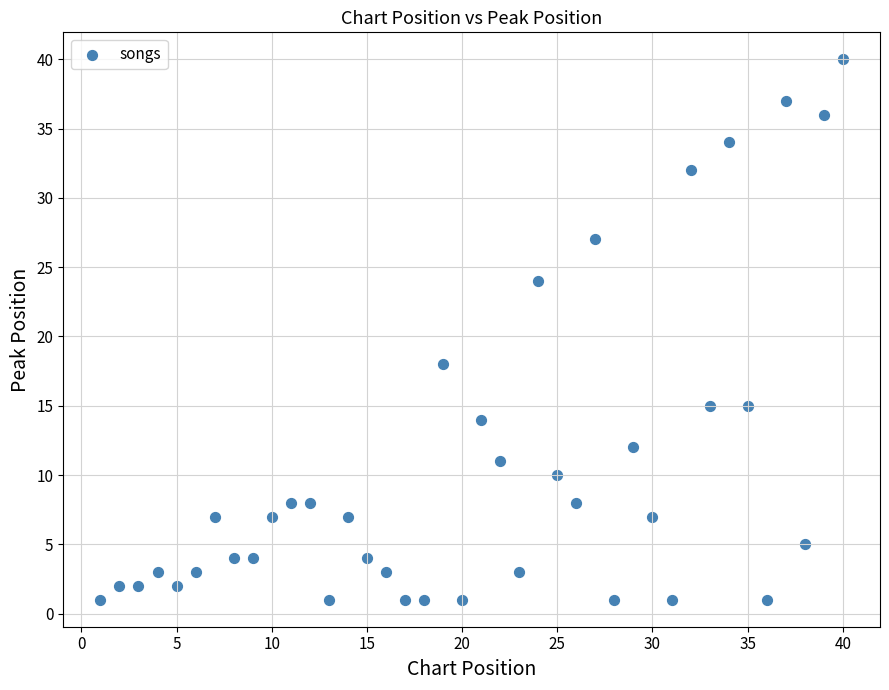

What is the range of Y values (max minus min)?

39